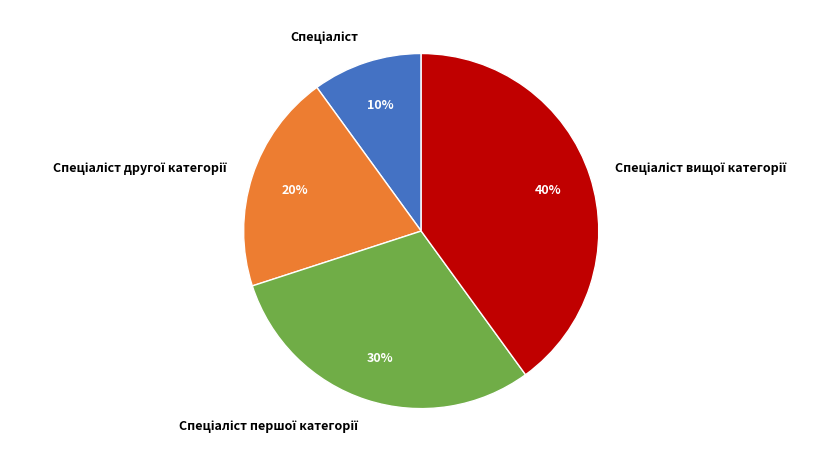

Is there any slice that represents more than half of the pie?

No